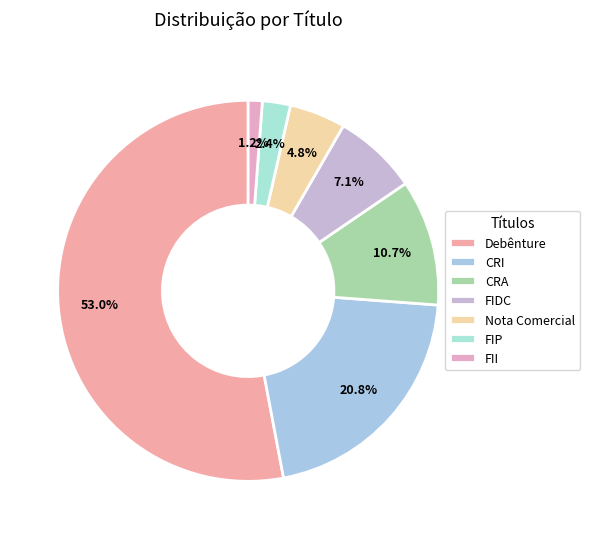

How many segments does this pie chart have?

7